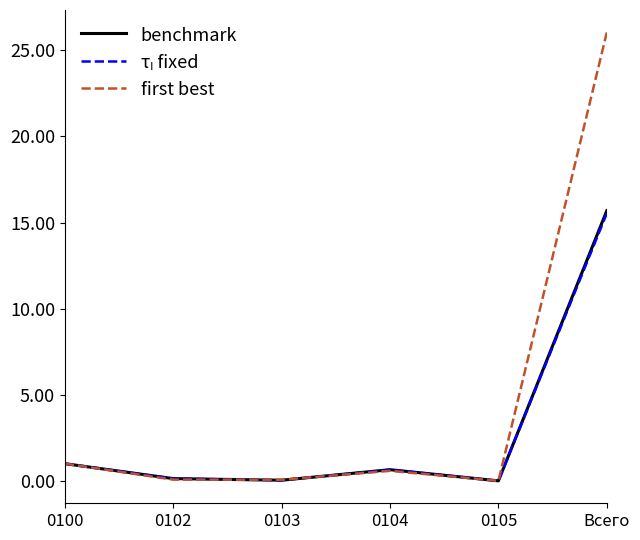

What is the highest value of the benchmark series?

15.7